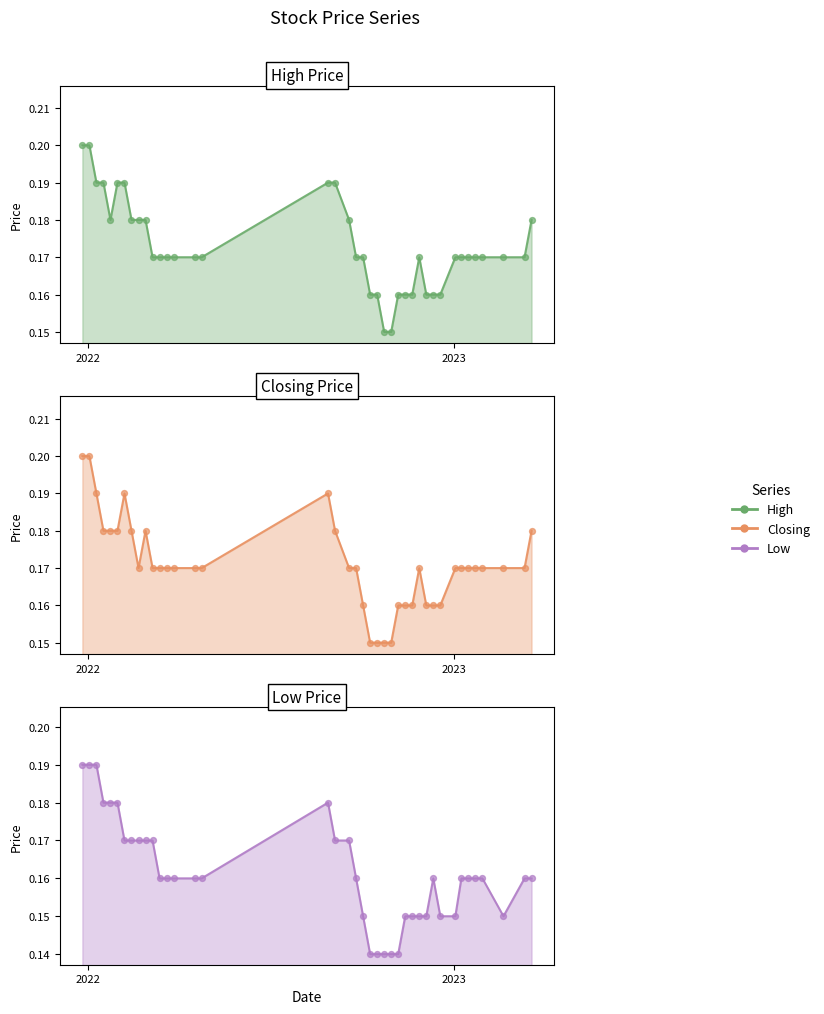

Which series contains the lowest Y value?

Low line